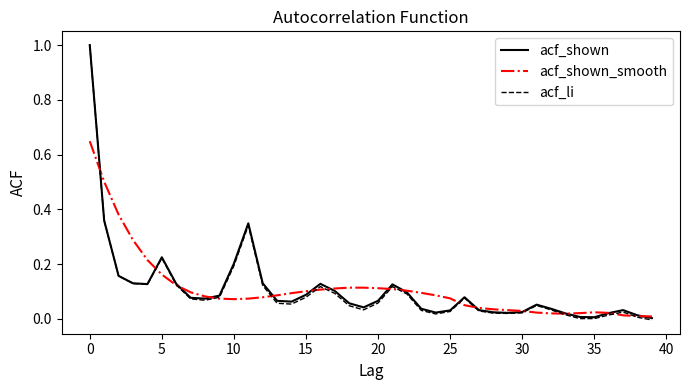

What is the difference between the maximum and minimum values in the acf_shown series?

1.0